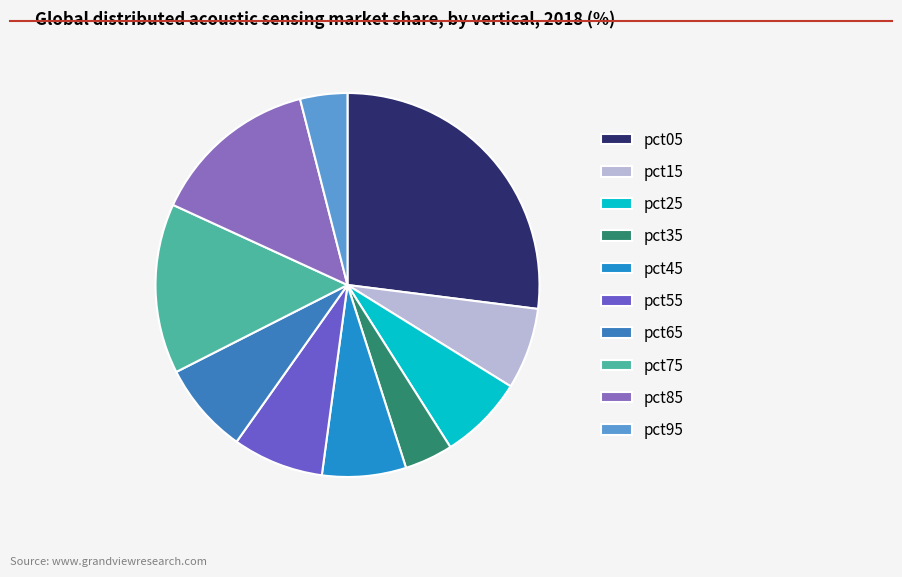

To the nearest percent, what is the average slice percentage?

10%